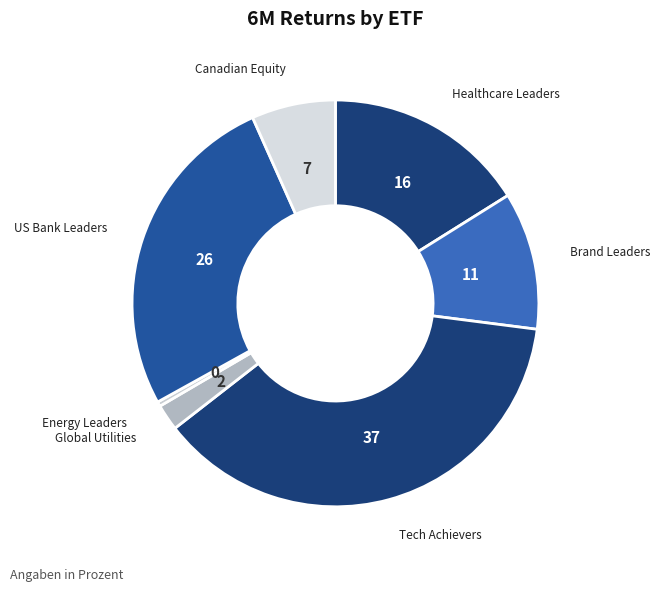

Is it true that US Bank Leaders is 17% of the pie?

False